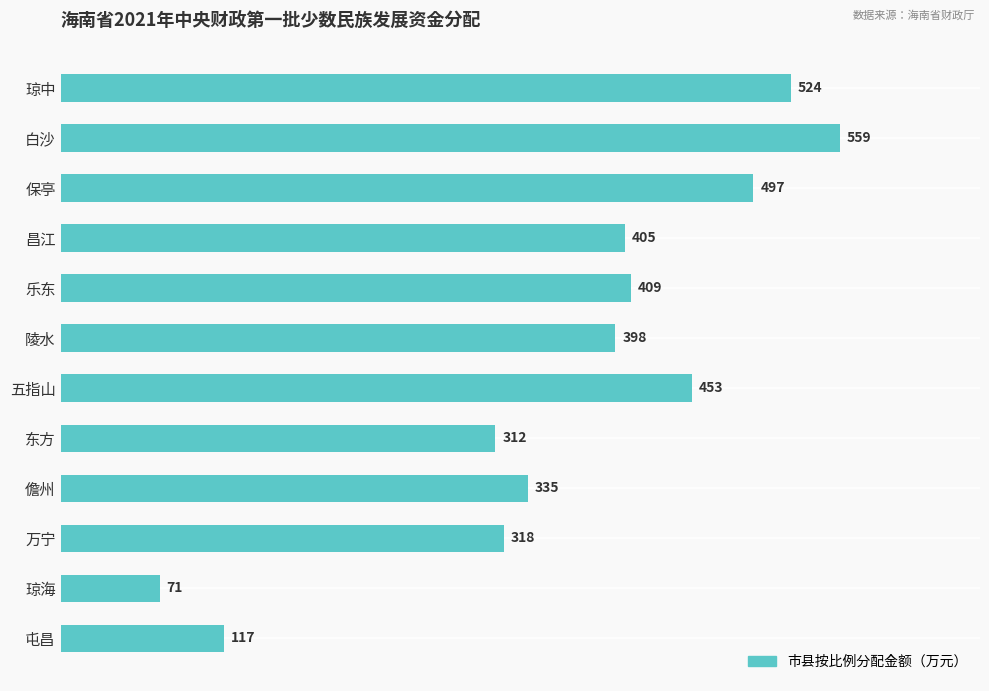

How many values are below 405?

6